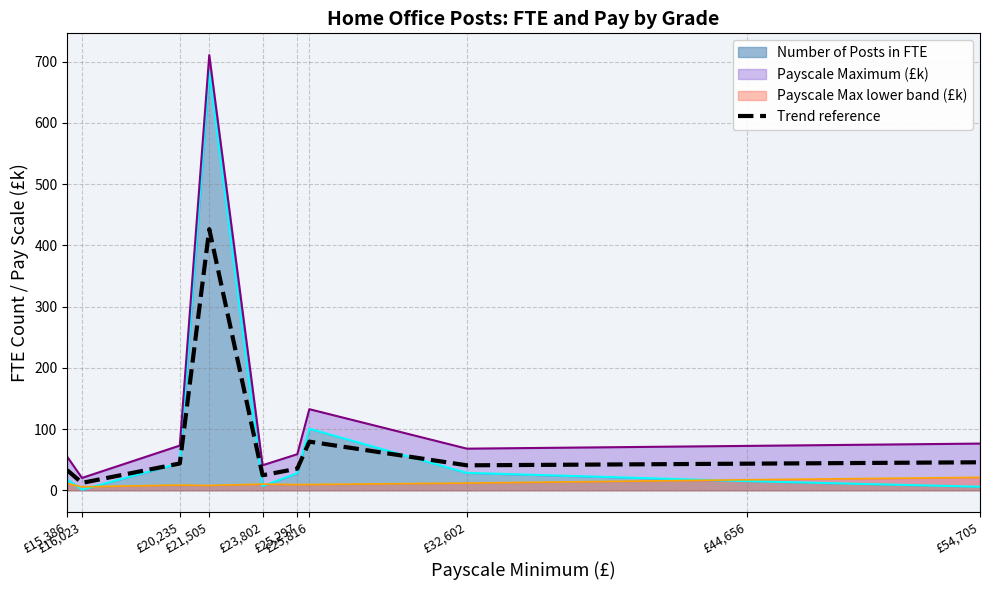

How many categories are shown in the chart?

10